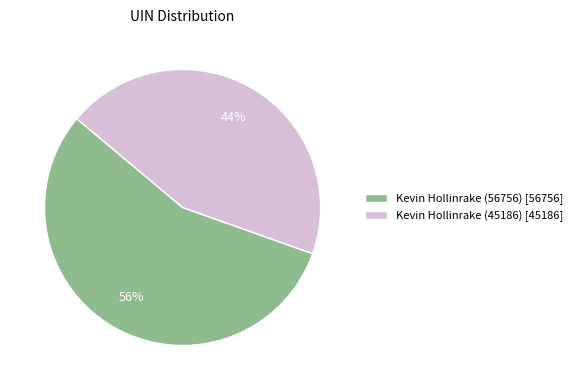

Combined, do Kevin Hollinrake (45186) [45186] and Kevin Hollinrake (56756) [56756] account for over 50%?

Yes